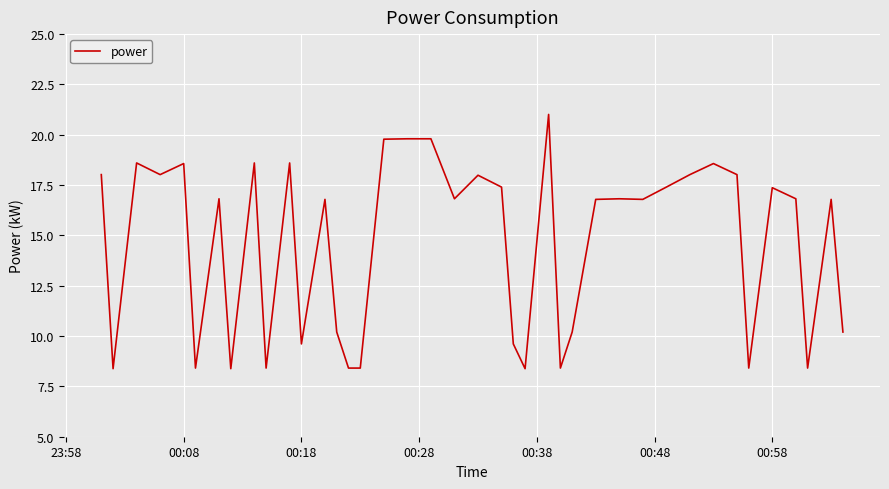

What is the maximum value shown in the chart?

21.0